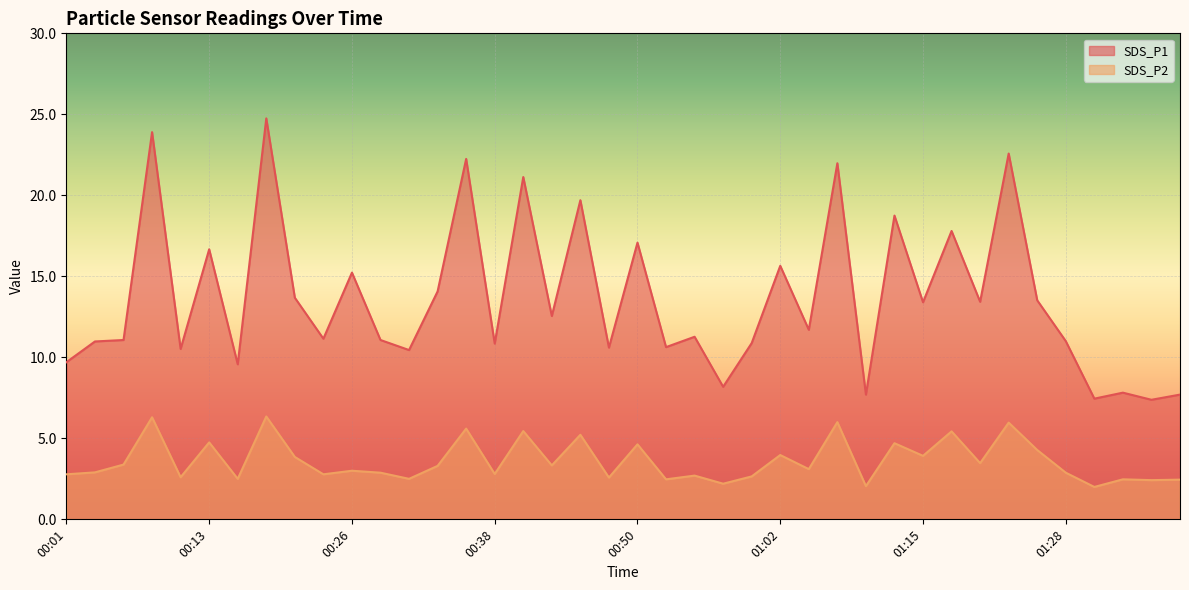

List the series in order of their overall mean, highest first.

SDS_P1, SDS_P2